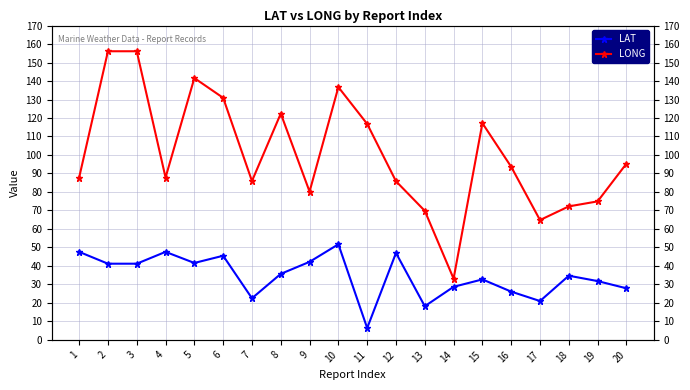

At which category is the sum across all series the highest?

2